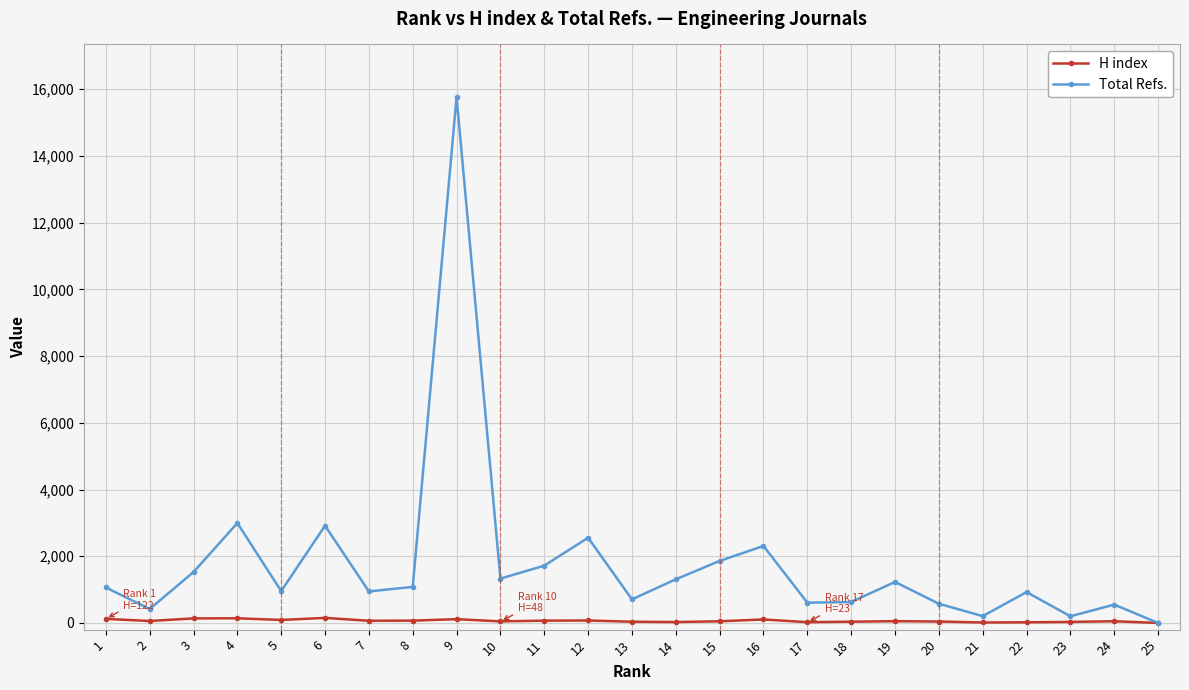

What is the highest value of the Total Refs. series?

15767